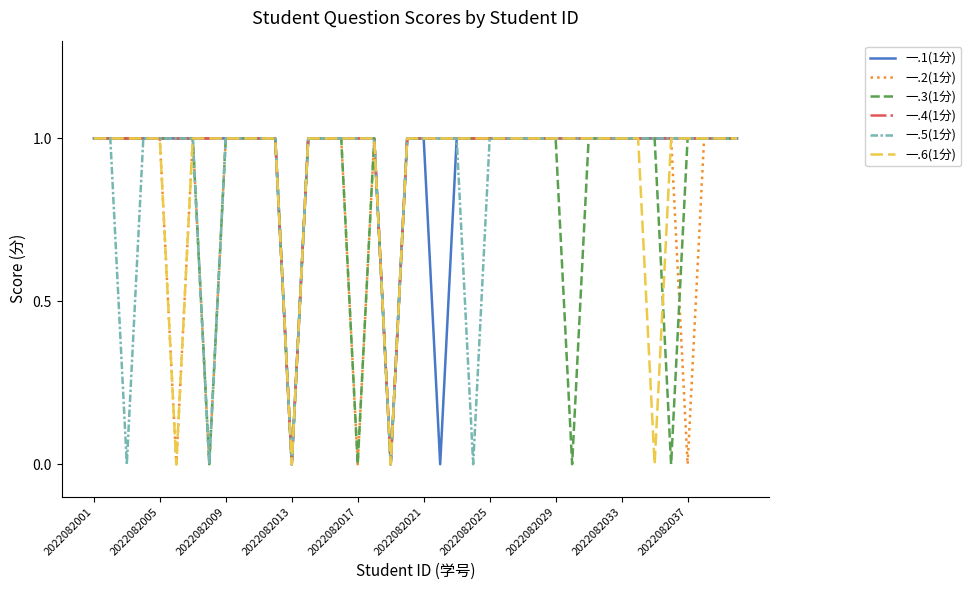

How many categories are shown in the chart?

40